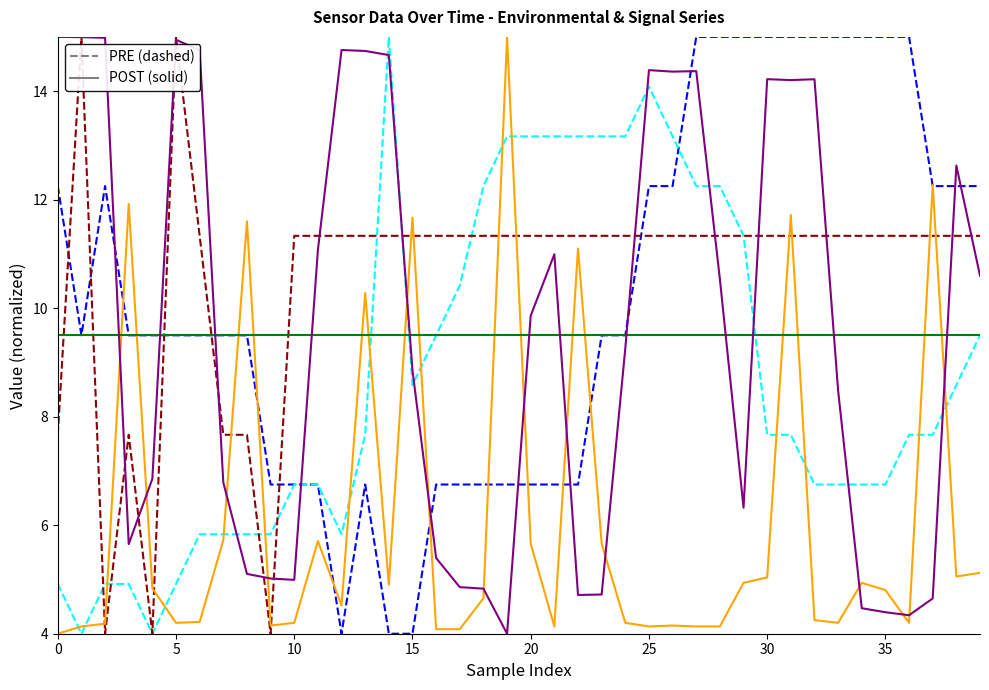

What is the minimum value shown in the chart?

4.0